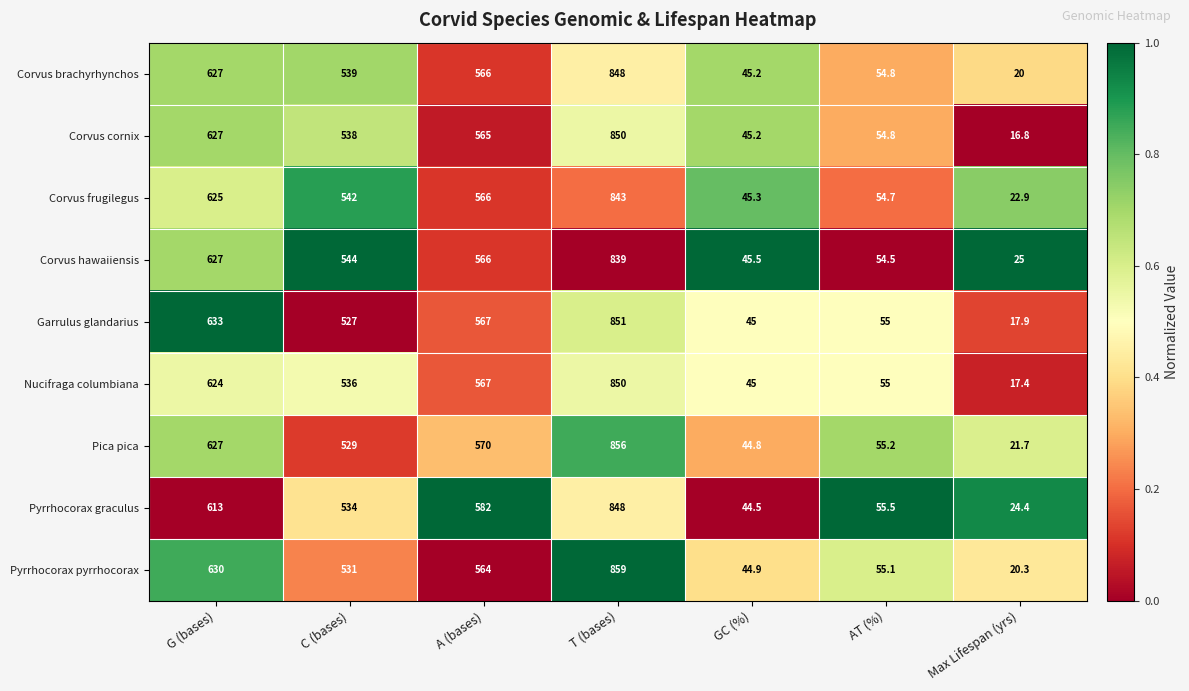

Which category has the lowest value in the Pica pica series?

Max Lifespan (yrs)